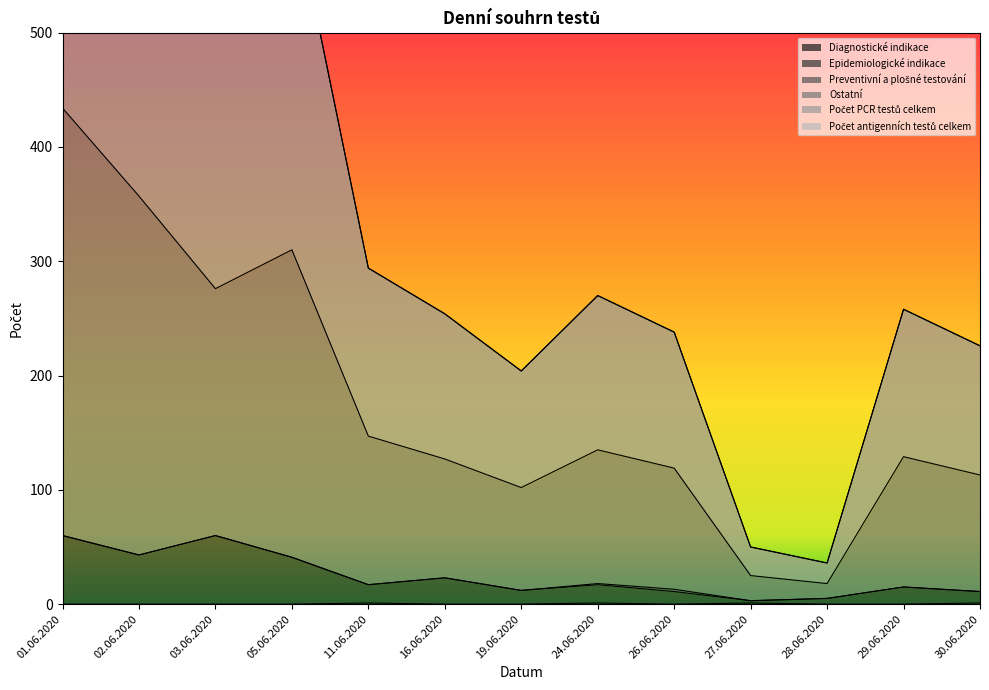

In Diagnostické indikace, how many points are higher than both neighbors (excluding endpoints)?

3